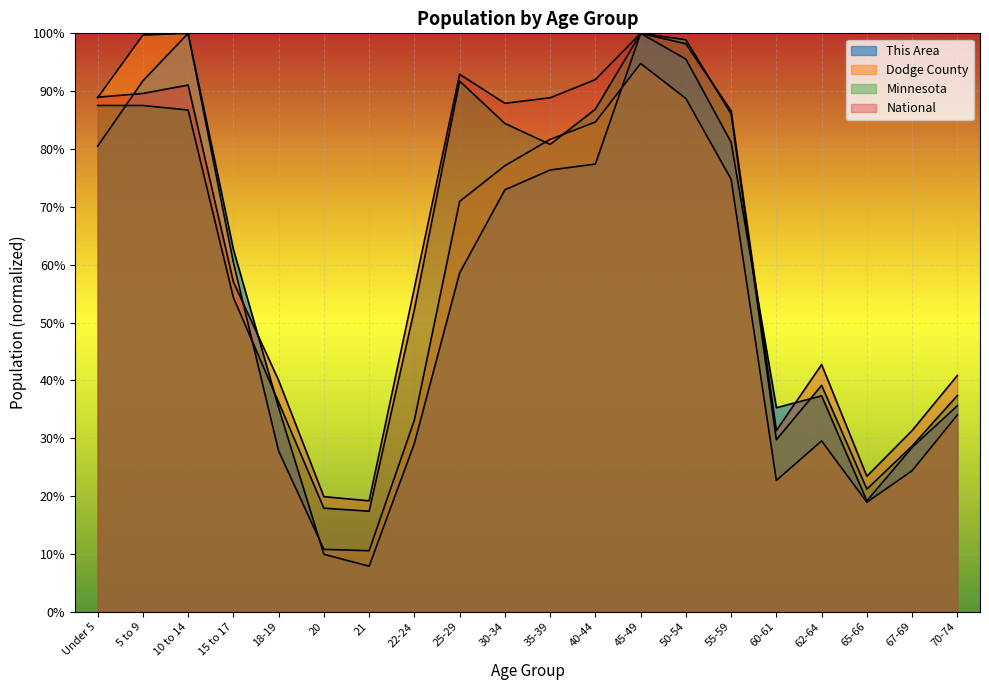

Reading left to right, list all the values displayed in this chart.

This Area: Under 5=0.8	5 to 9=0.9	10 to 14=1.0	15 to 17=0.6	18-19=0.4	20=0.1	21=0.1	22-24=0.3	25-29=0.6	30-34=0.7	35-39=0.8	40-44=0.8	45-49=1.0	50-54=1.0	55-59=0.8	60-61=0.4	62-64=0.4	65-66=0.2	67-69=0.3	70-74=0.4
Dodge County: Under 5=0.9	5 to 9=1.0	10 to 14=1.0	15 to 17=0.6	18-19=0.3	20=0.1	21=0.1	22-24=0.3	25-29=0.7	30-34=0.8	35-39=0.8	40-44=0.8	45-49=0.9	50-54=0.9	55-59=0.7	60-61=0.2	62-64=0.3	65-66=0.2	67-69=0.2	70-74=0.3
Minnesota: Under 5=0.9	5 to 9=0.9	10 to 14=0.9	15 to 17=0.5	18-19=0.4	20=0.2	21=0.2	22-24=0.5	25-29=0.9	30-34=0.8	35-39=0.8	40-44=0.9	45-49=1.0	50-54=1.0	55-59=0.9	60-61=0.3	62-64=0.4	65-66=0.2	67-69=0.3	70-74=0.4
National: Under 5=0.9	5 to 9=0.9	10 to 14=0.9	15 to 17=0.6	18-19=0.4	20=0.2	21=0.2	22-24=0.6	25-29=0.9	30-34=0.9	35-39=0.9	40-44=0.9	45-49=1.0	50-54=1.0	55-59=0.9	60-61=0.3	62-64=0.4	65-66=0.2	67-69=0.3	70-74=0.4